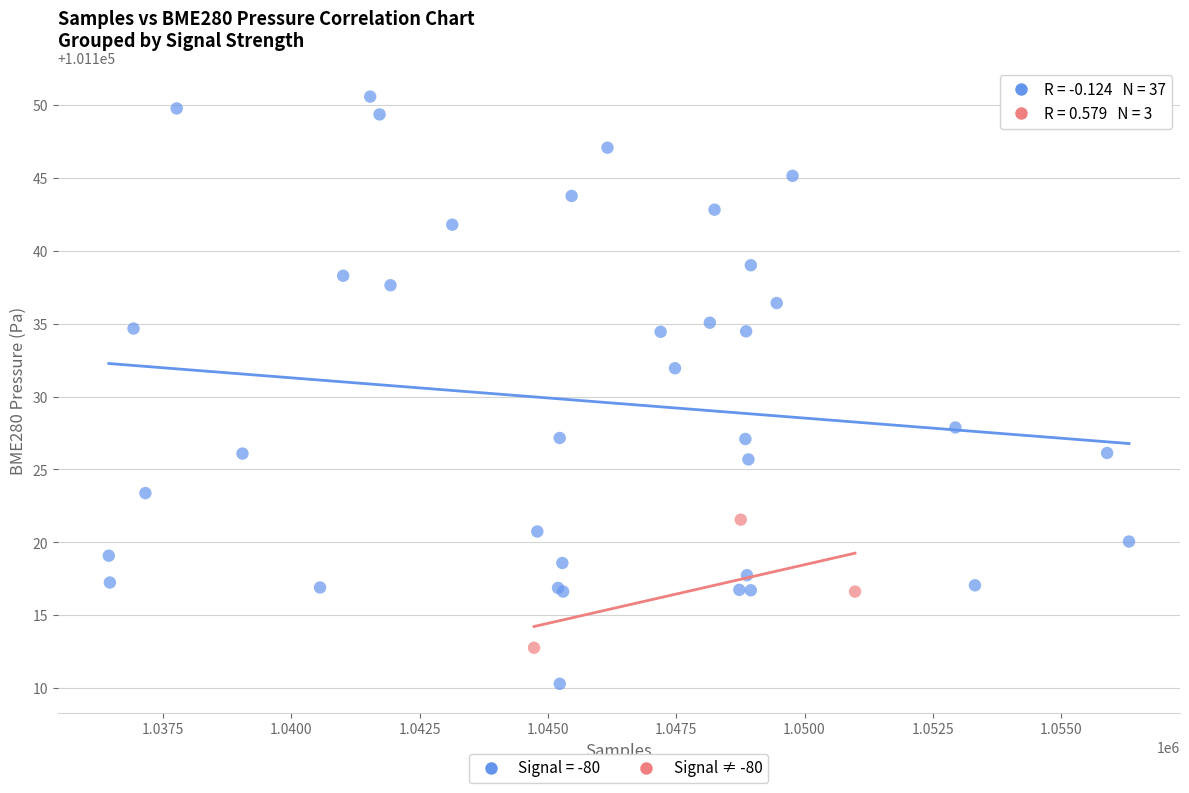

Which series has the widest spread of Y values?

Signal = -80